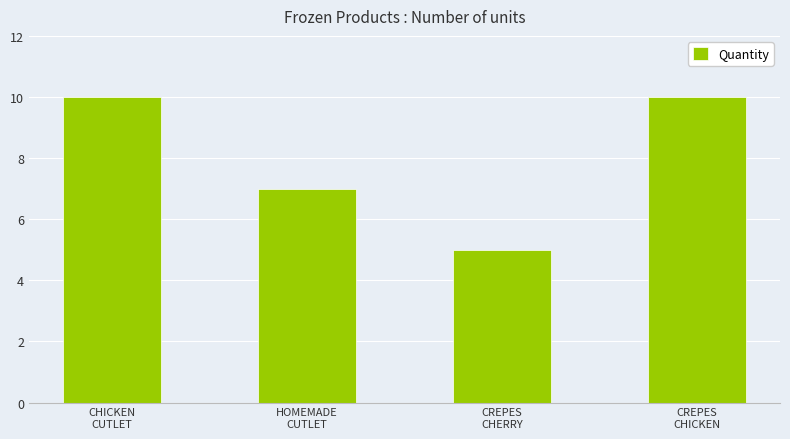

What is the difference between the second highest and second lowest values?

3